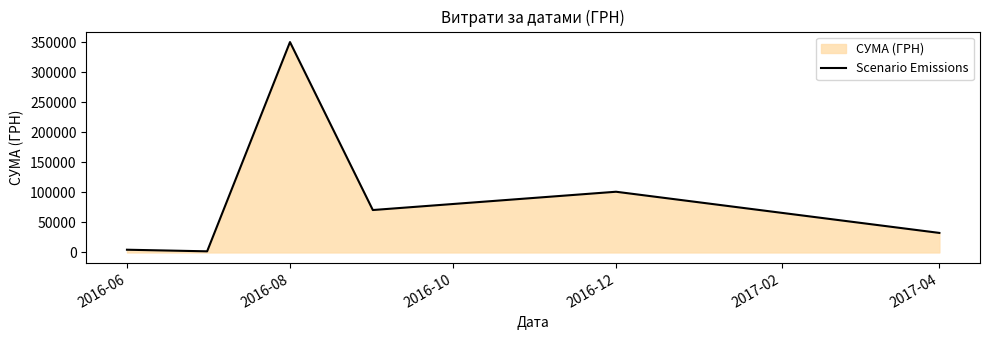

Reading left to right, extract all data points from this chart.

4548.0	1878.8	350118.7	70596.4	101037.0	32511.6